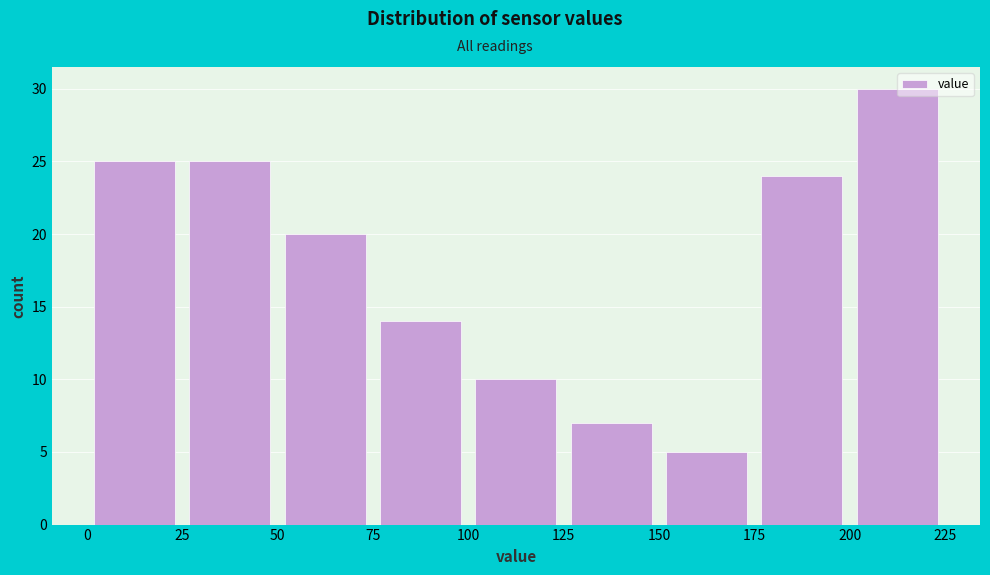

How tall is the bar that spans 25 to 50 on the x-axis? The values are not printed on the chart, so give them approximately, as read against the axis.

25